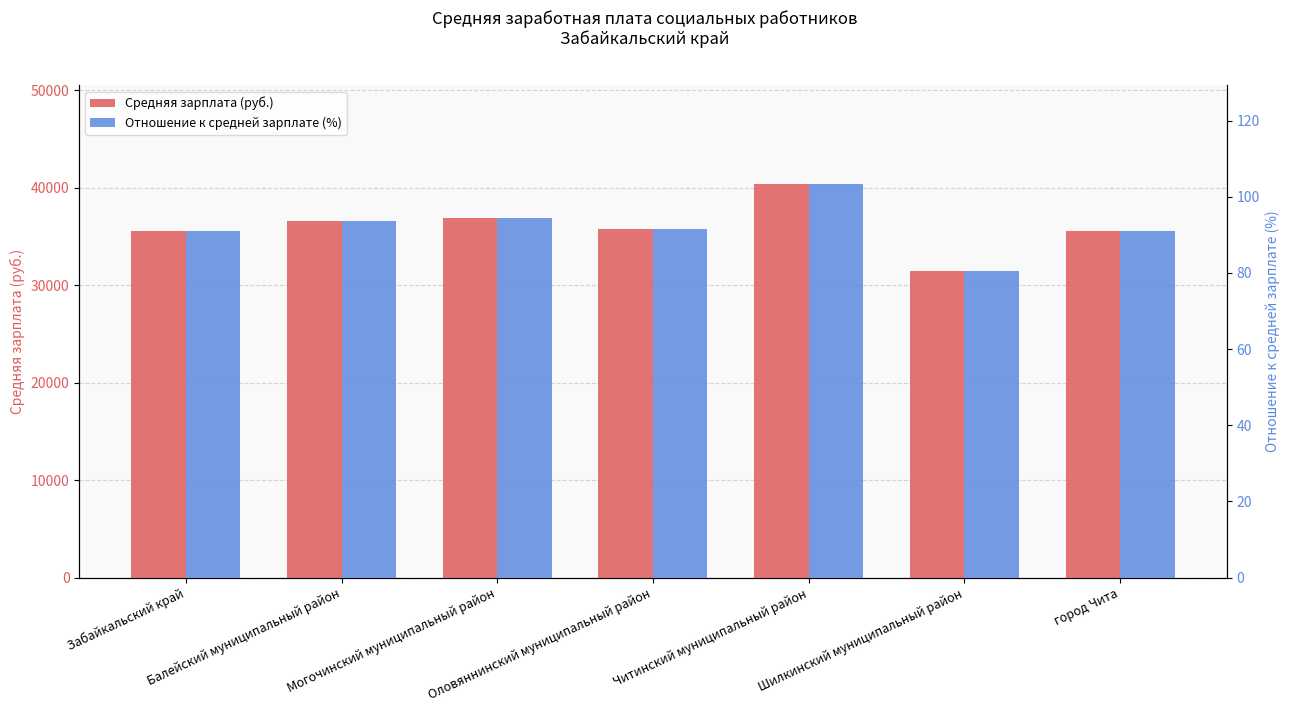

What is the difference between the maximum and minimum values in the Отношение к средней зарплате (%) series?

22.8